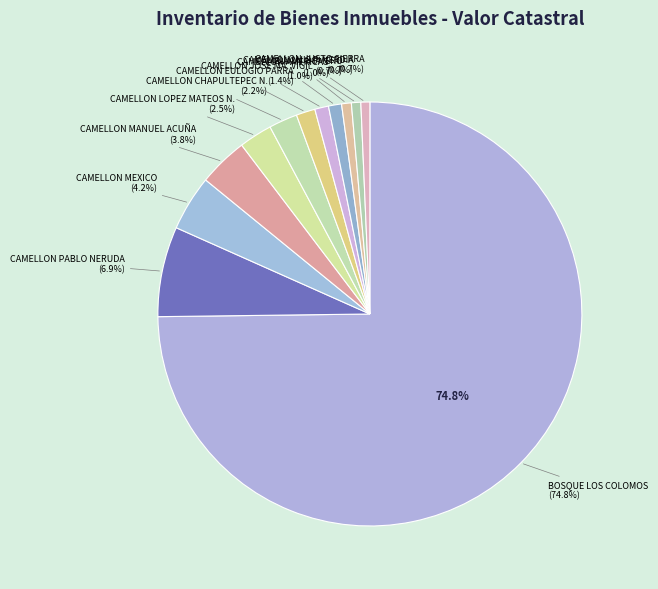

What is the largest slice in the pie chart?

BOSQUE LOS COLOMOS